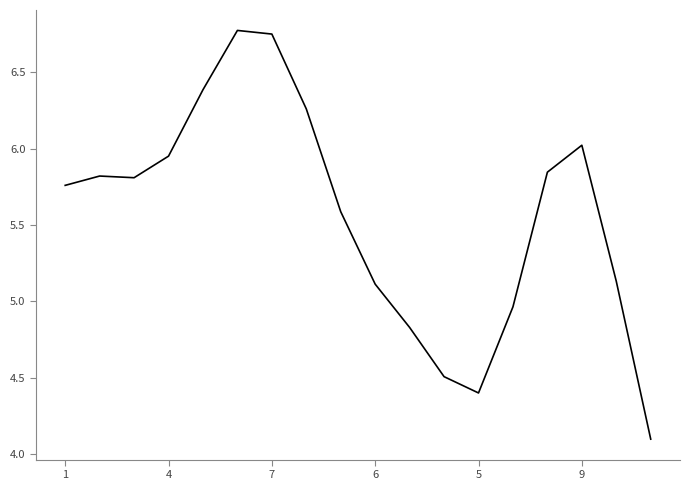

What is the minimum value shown in the chart?

4.1